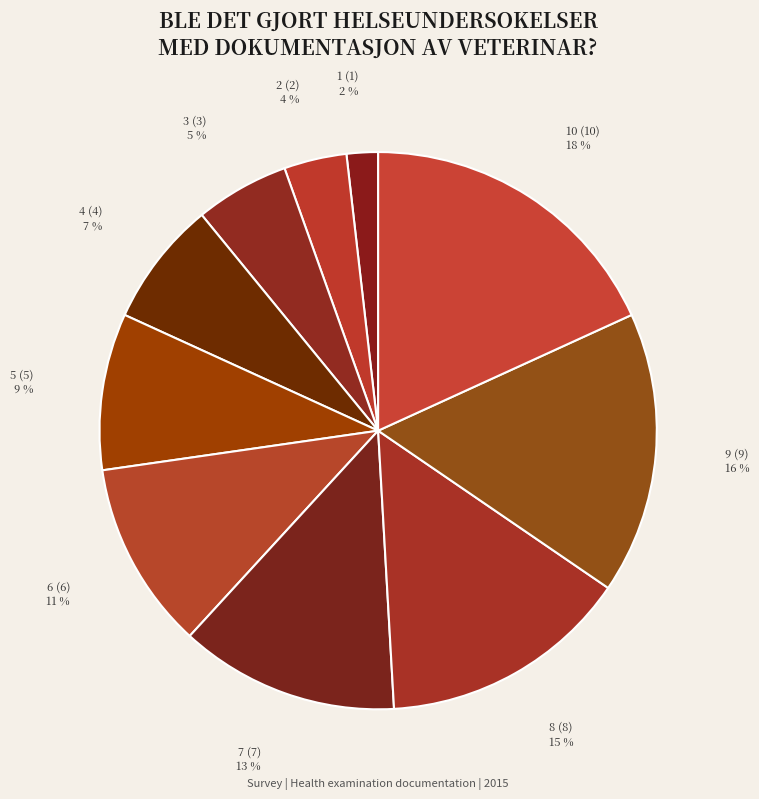

Between 8 (8) 15 % and 10 (10) 18 %, which is larger?

10 (10) 18 %